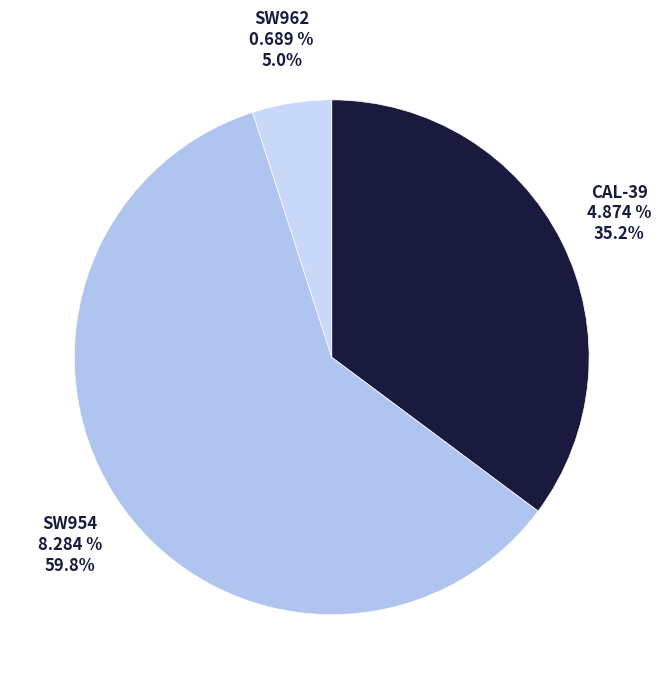

Does SW962 account for over 50% of the chart?

No